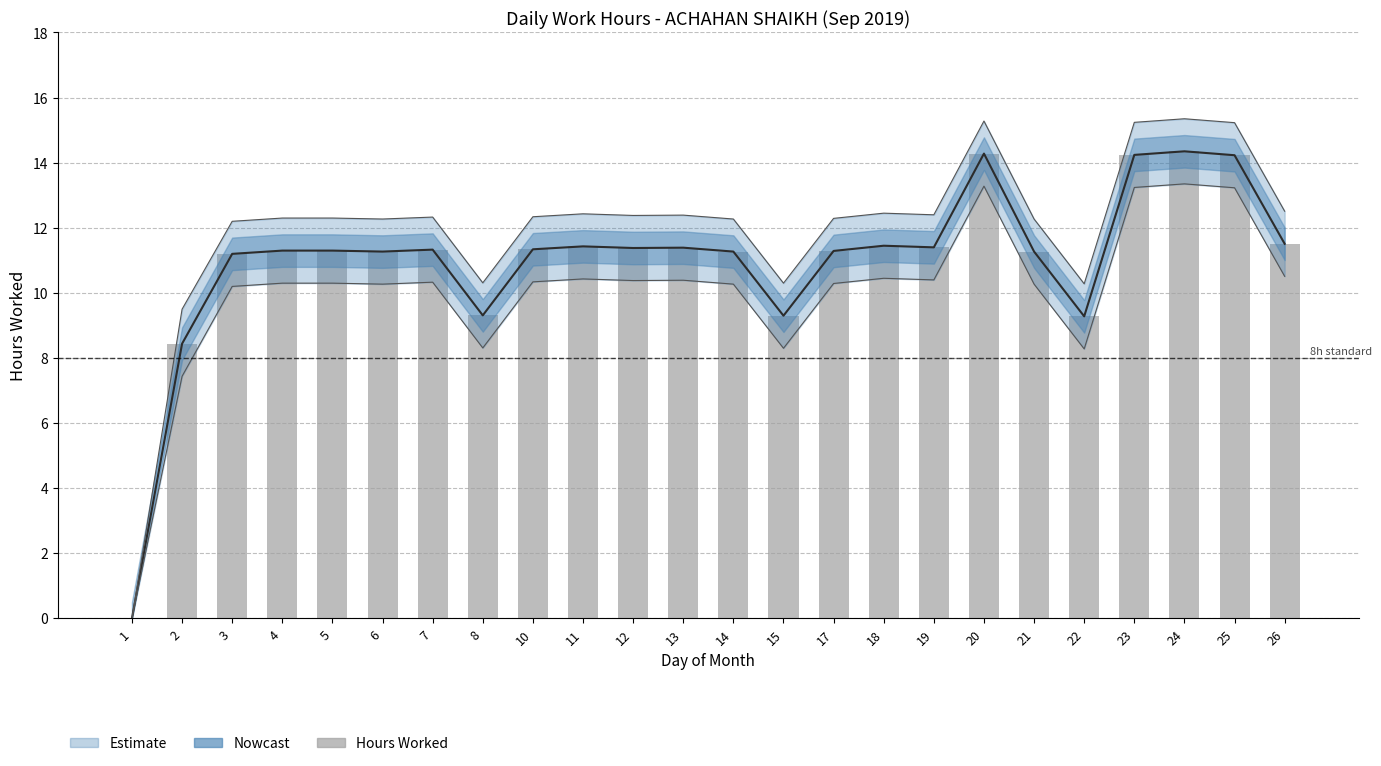

What is the difference between the second highest and second lowest values?

5.8